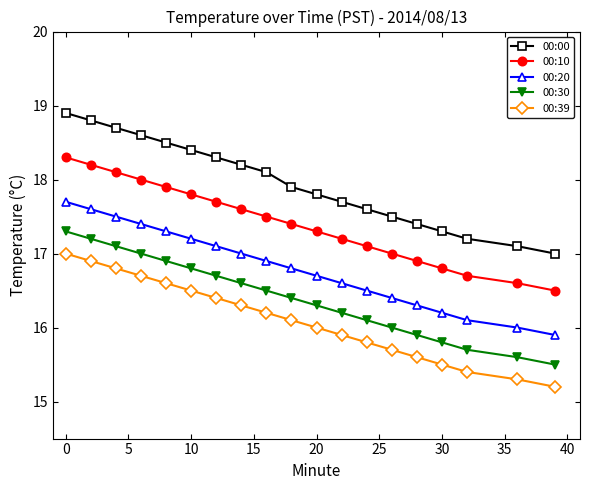

List the series in order of their peak value, lowest first.

00:39, 00:30, 00:20, 00:10, 00:00